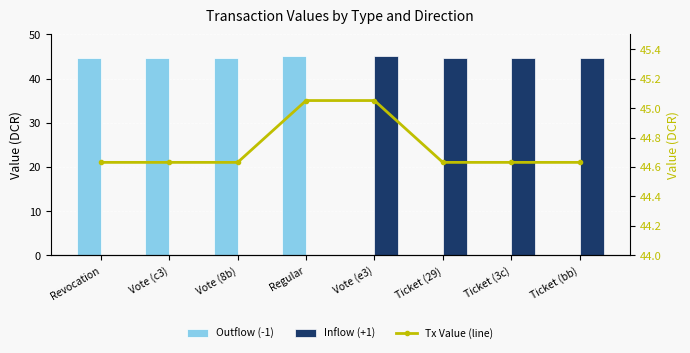

Where does the Inflow (+1) series first go above 44?

Vote (e3)